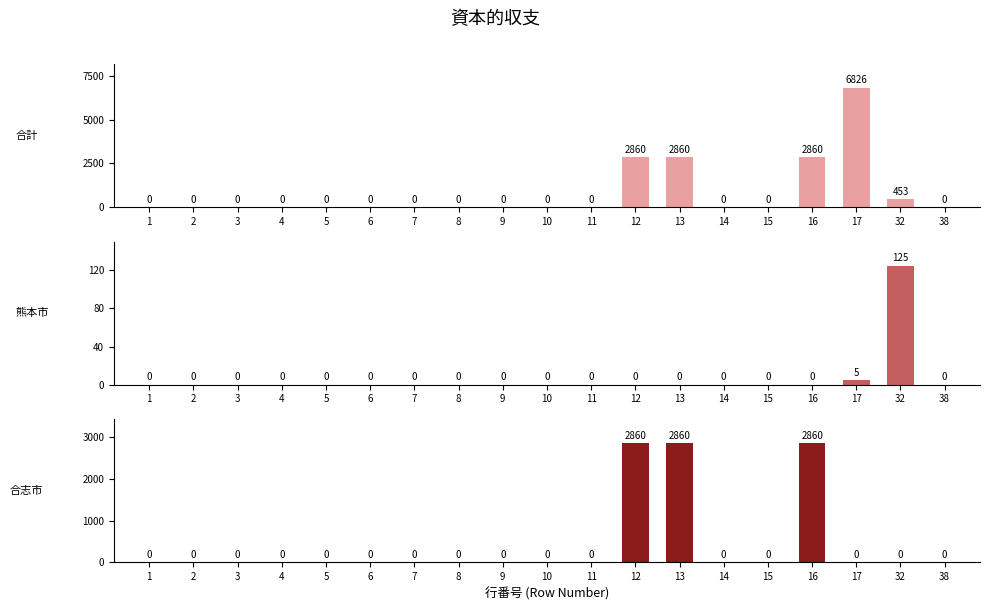

At 1, list the series in order from largest to smallest.

合計, 熊本市, 合志市